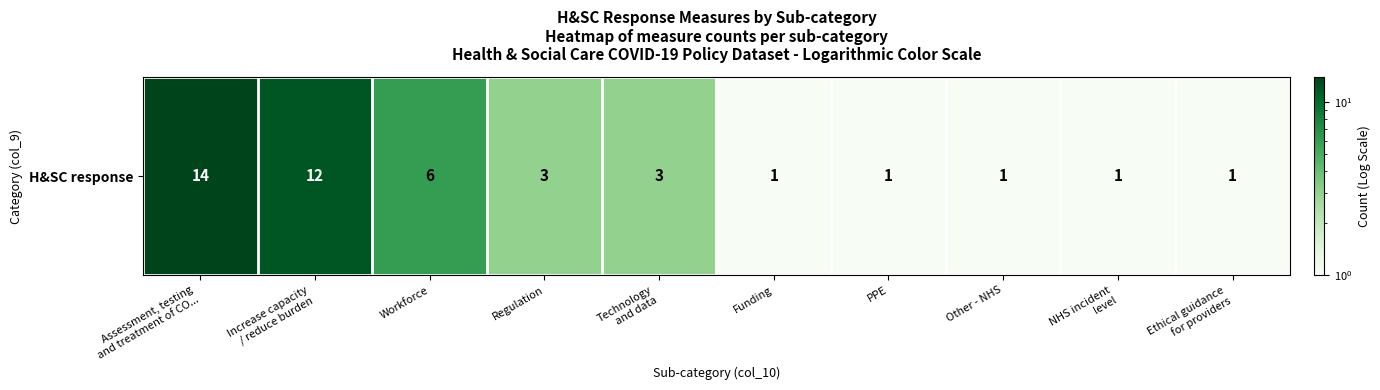

At which label is the value closest to 7?

Workforce